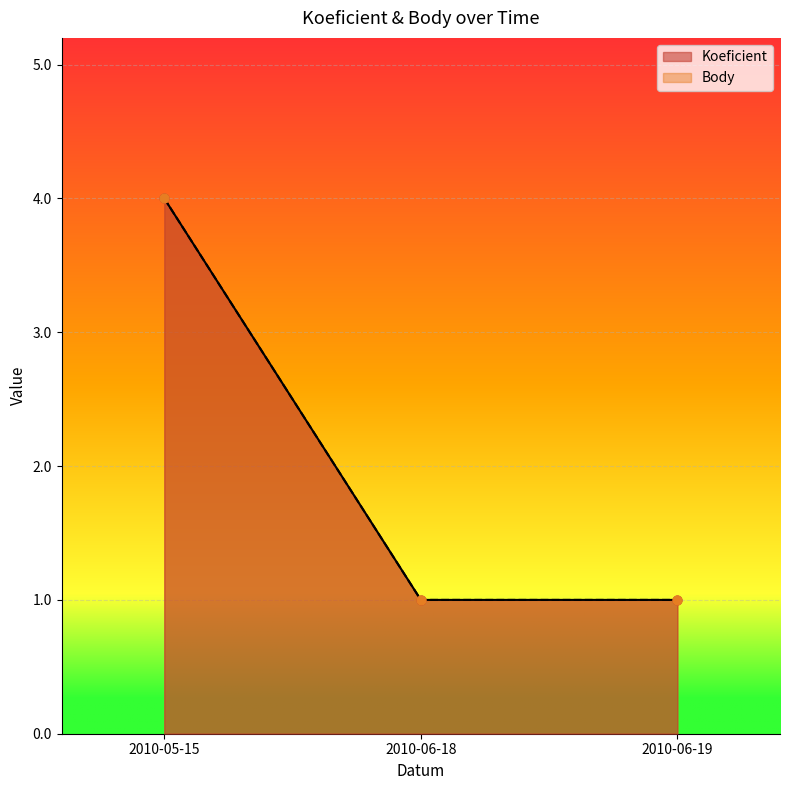

Which series has the largest total across all categories?

Koeficient